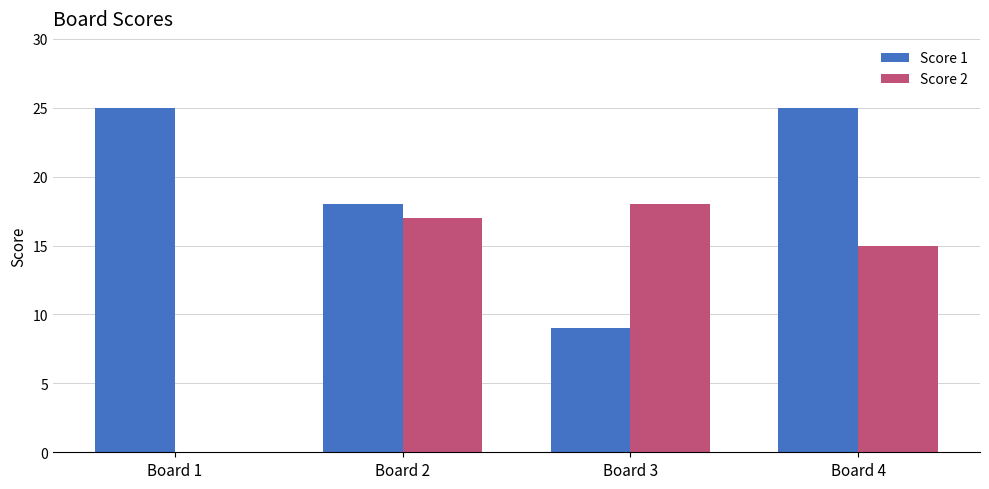

What is the greatest value displayed?

25